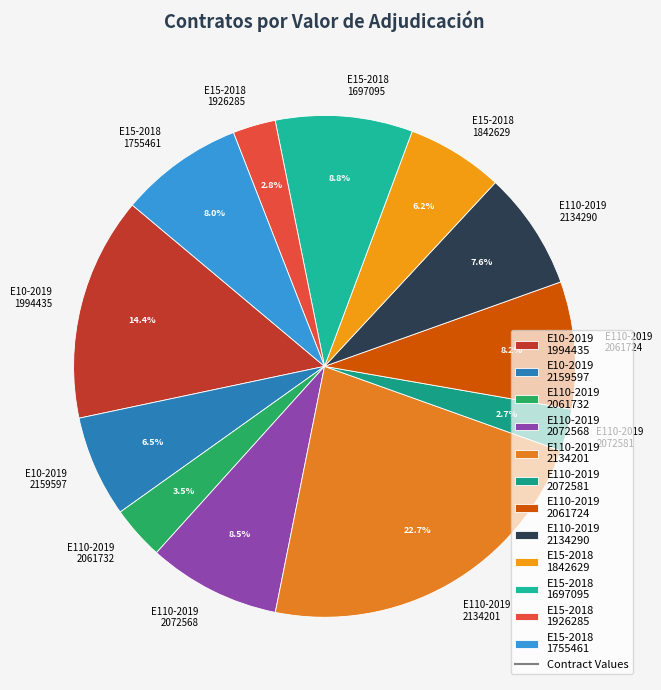

Which category has the biggest portion of the pie?

E110-2019 2134201